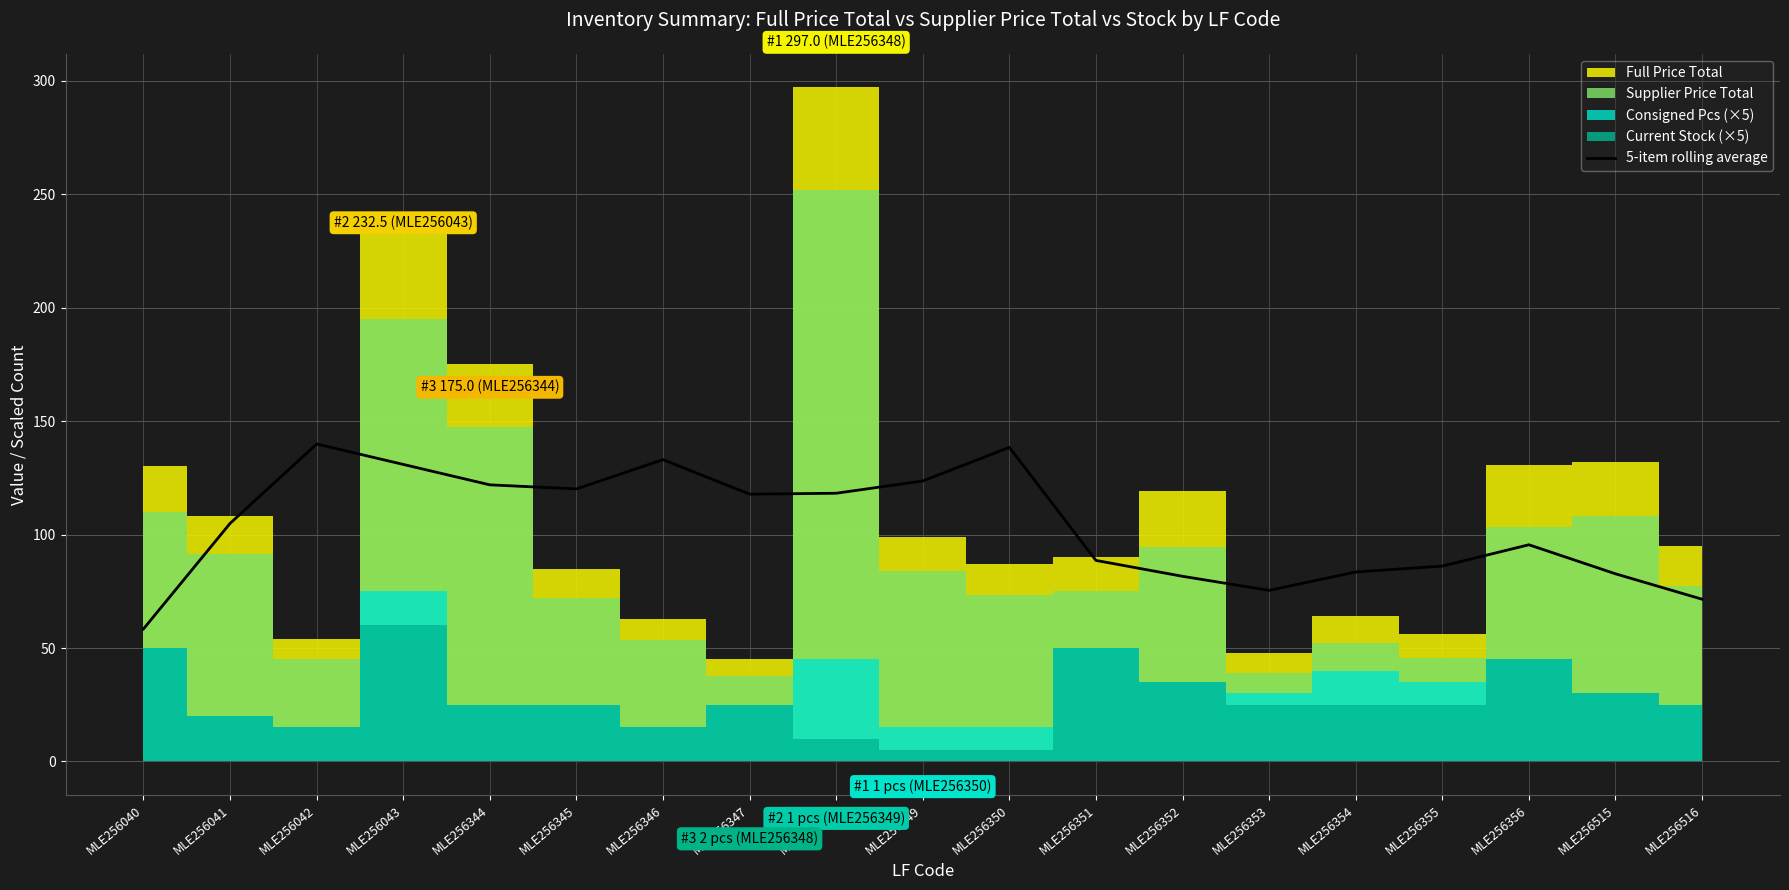

What is the change in value from MLE256041 to MLE256355?

-18.8